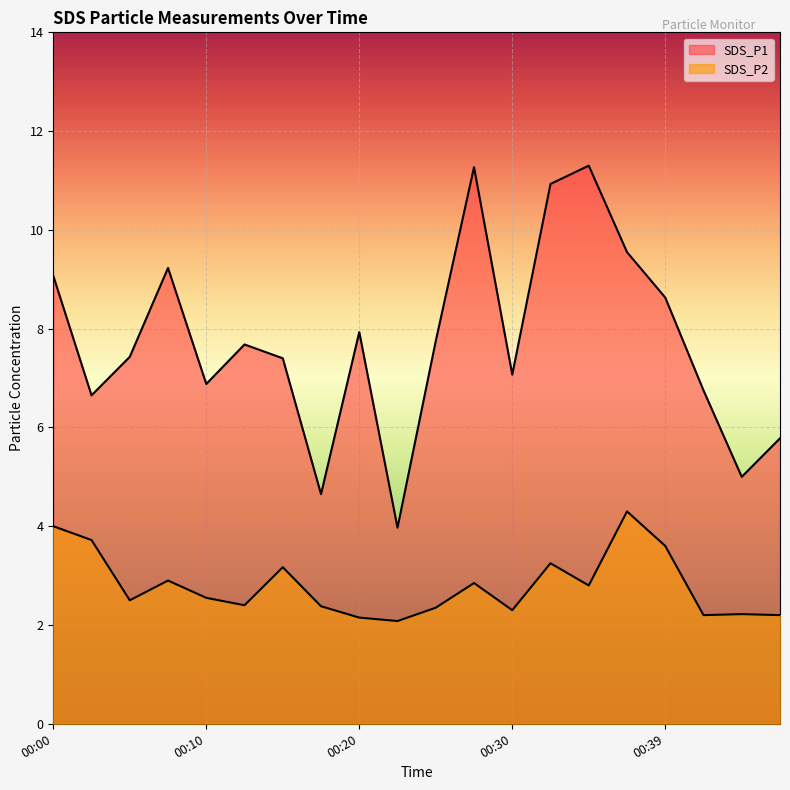

What is the spread (max minus min) of values at 00:15?

4.2